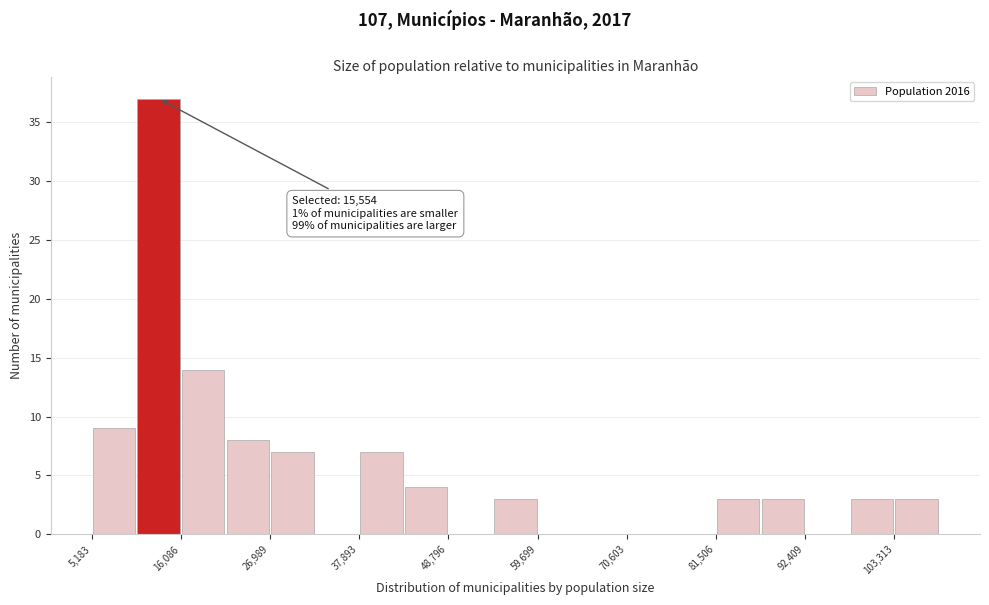

Read against the x-axis, roughly where is the centre of the tallest bar?

14000